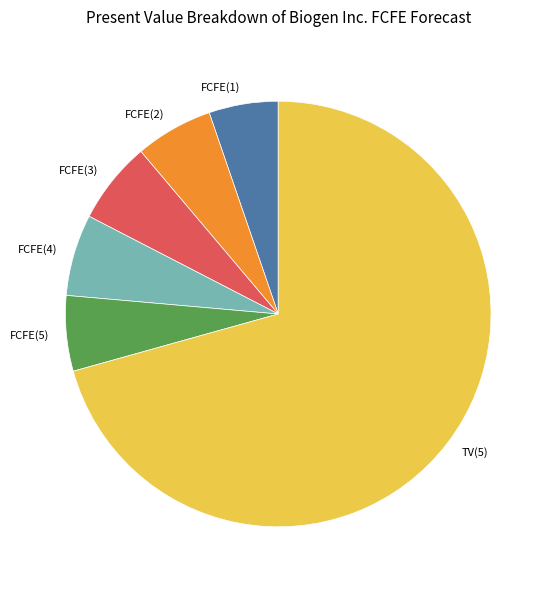

Is there any slice that represents more than half of the pie?

Yes